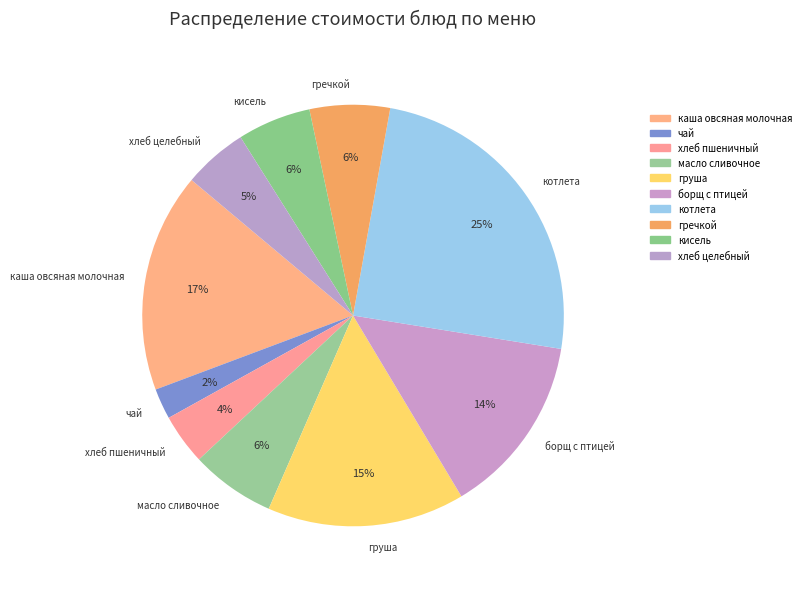

Which category has the biggest portion of the pie?

котлета